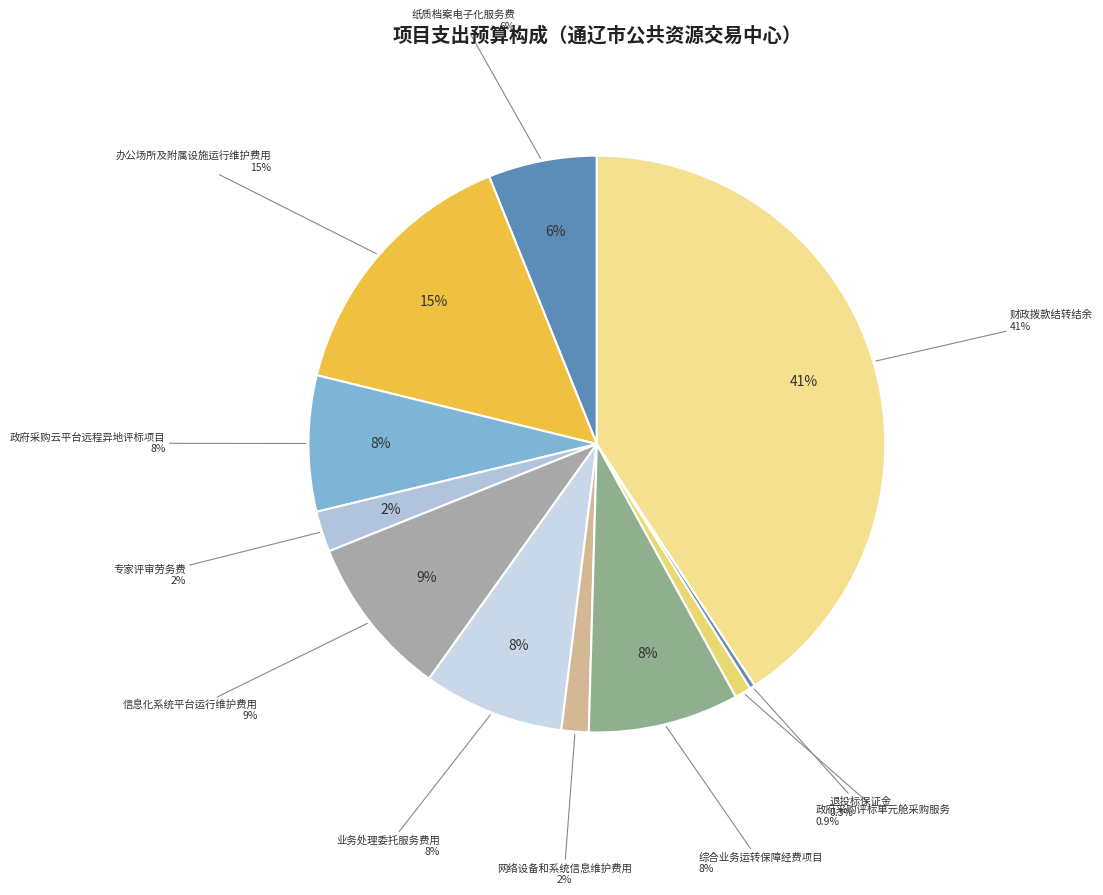

The 综合业务运转保障经费项目 slice represents 8% of the pie. True or false?

True